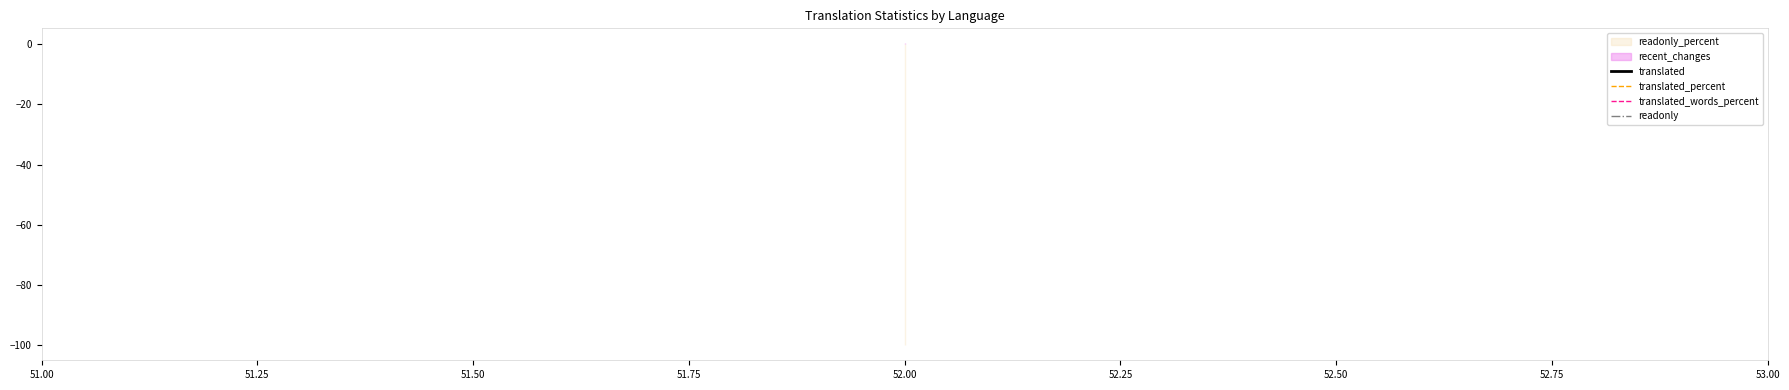

Is the value of translated_words_percent at 52.00 greater than the value of translated at 52.00?

Yes